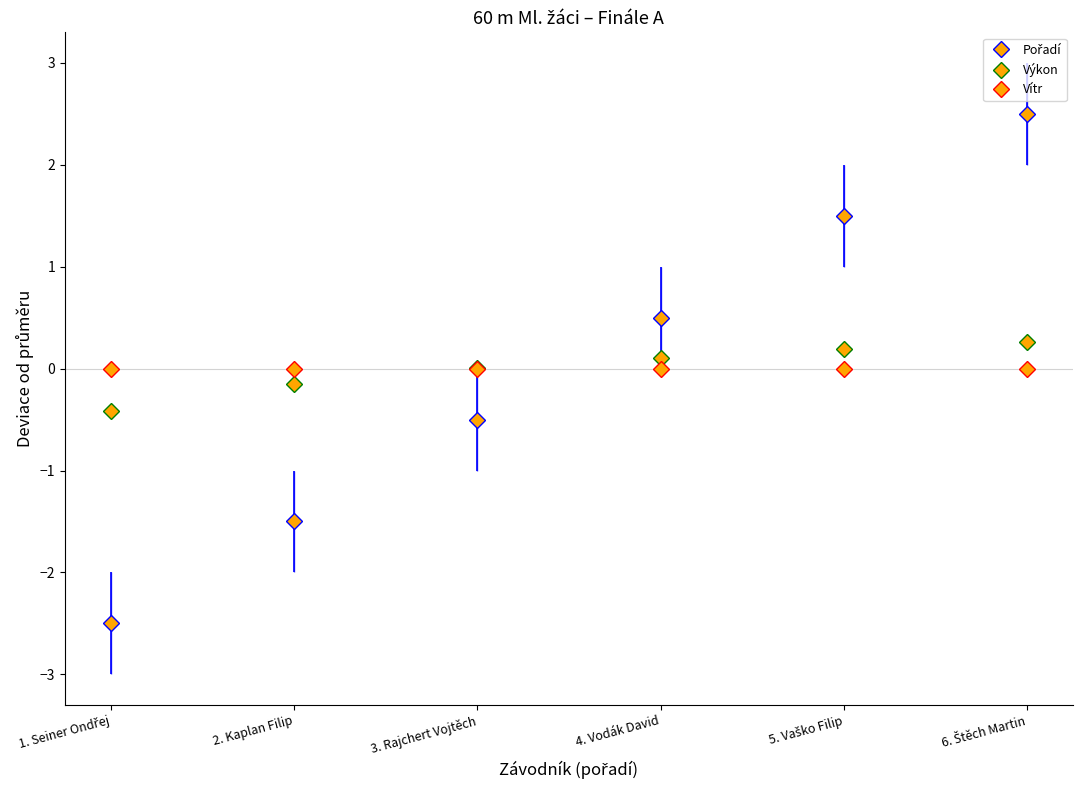

The value of Výkon at 2. Kaplan Filip is -0.2. True or false?

True